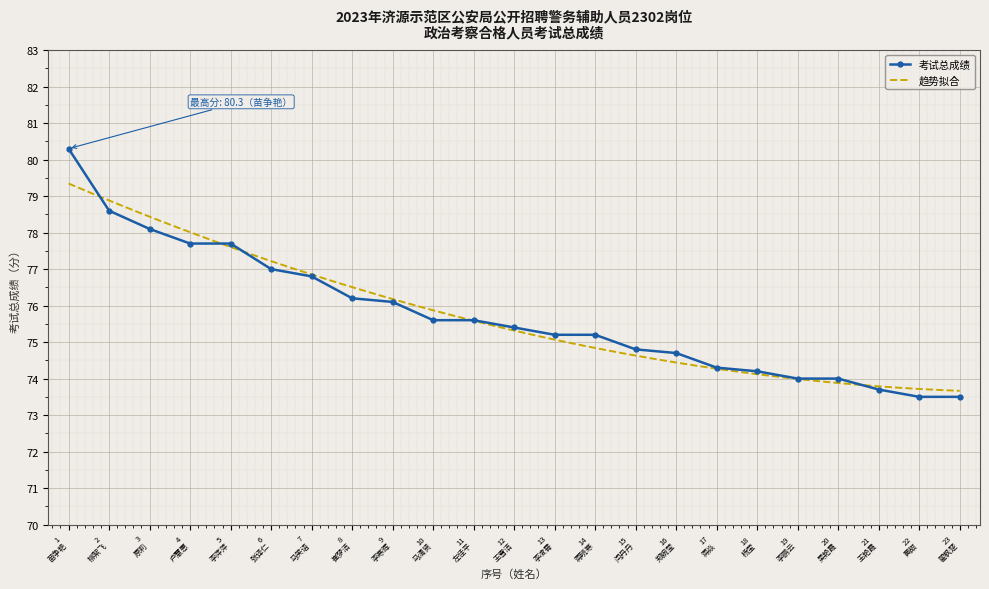

Is this an area chart (filled region under the line)?

No